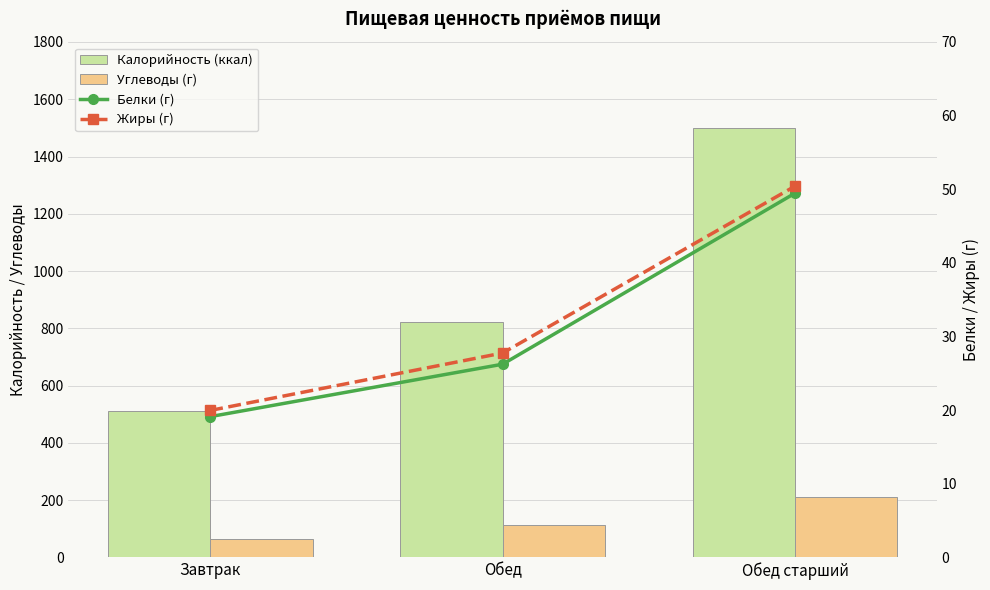

What is the value of the Калорийность (ккал) bar at the 1st from the left?

510.0